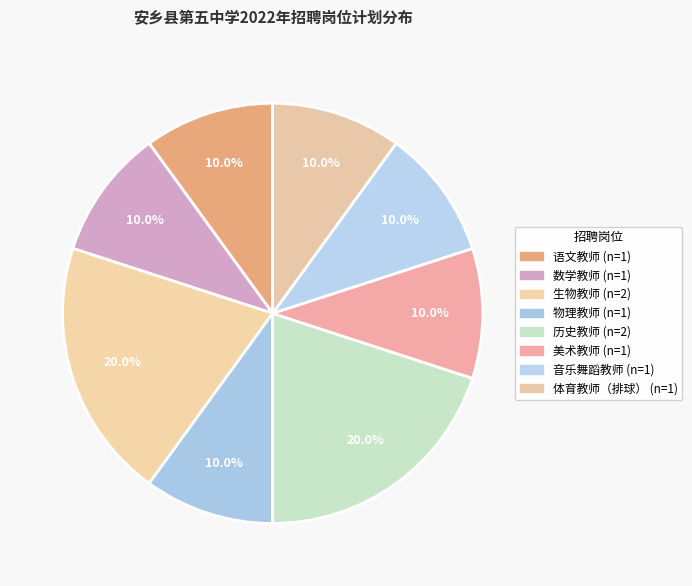

Count the number of slices in the pie.

8